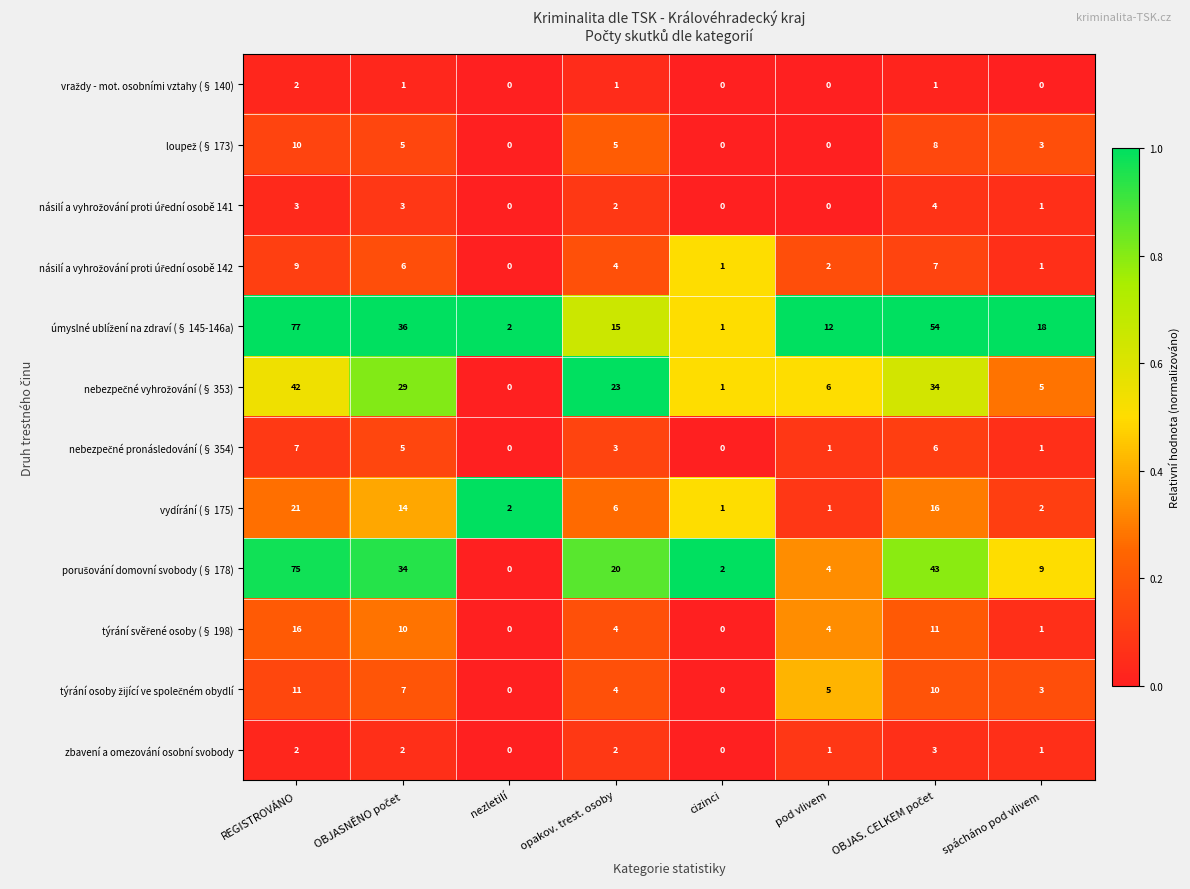

What is the maximum value shown in the chart?

77